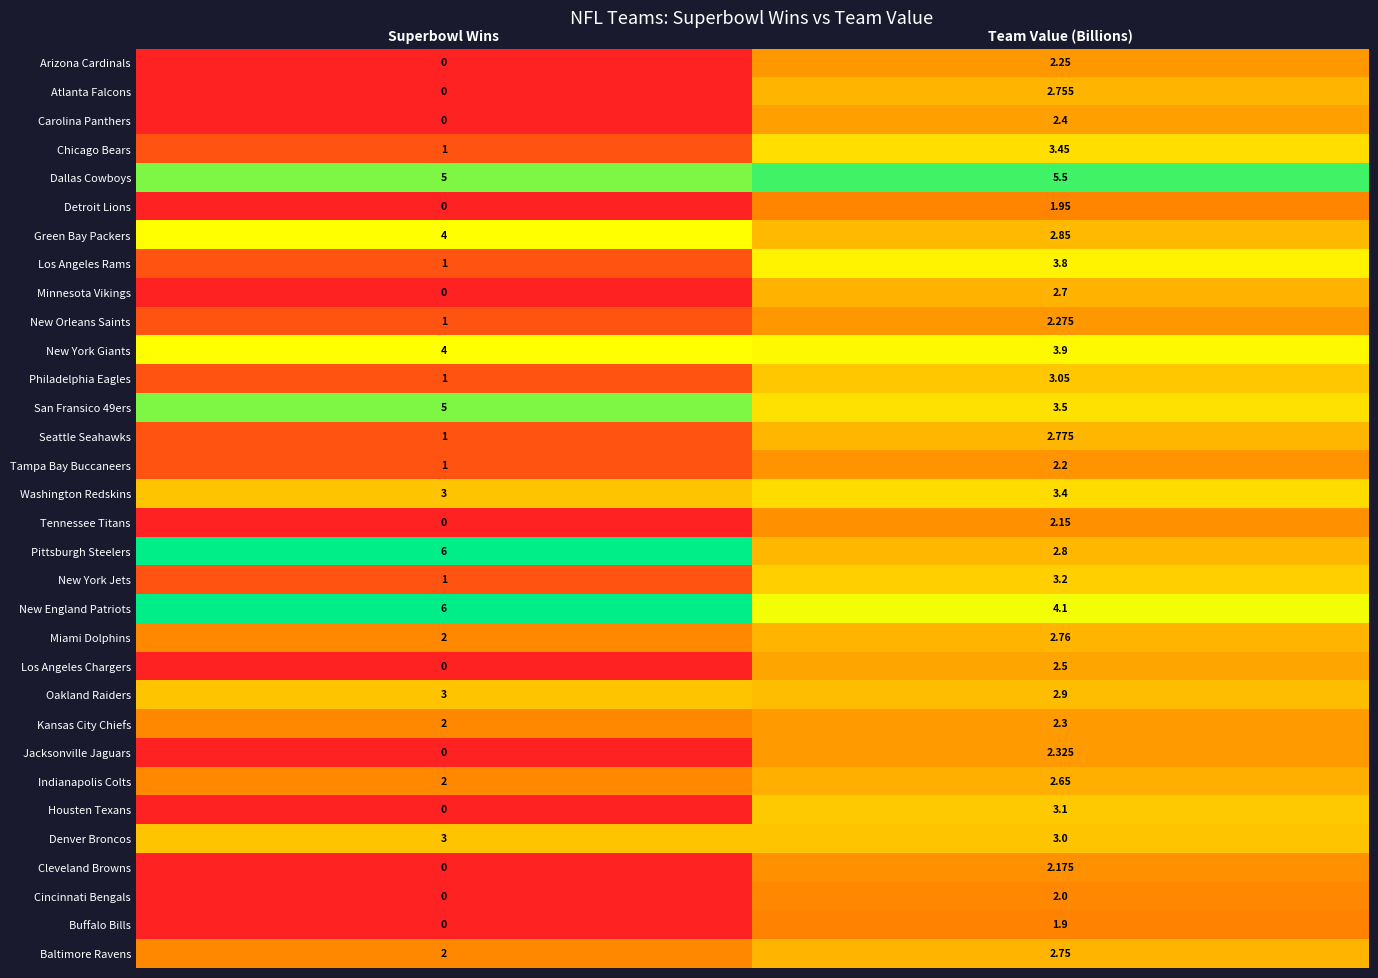

List the labels in order of Tennessee Titans value, largest first.

Team Value (Billions), Superbowl Wins